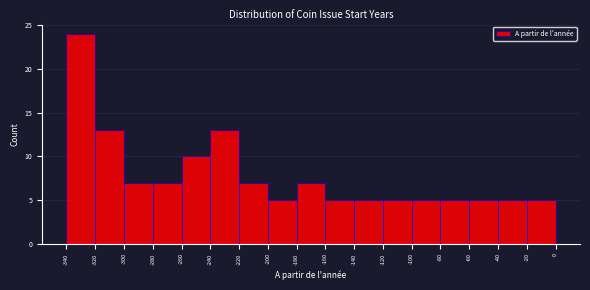

Over which range of the x-axis is the bar tallest?

-340 to -320